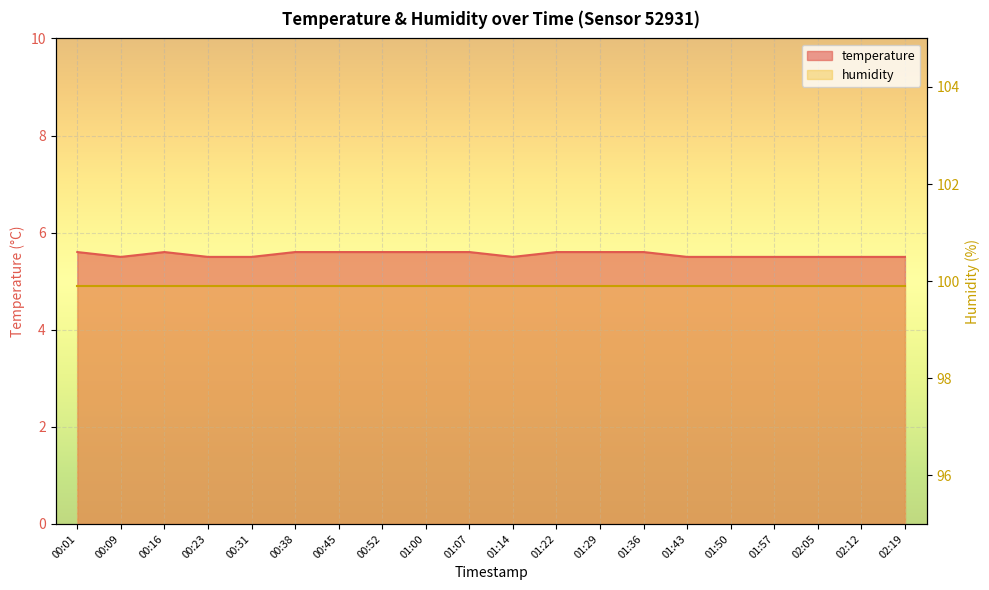

The chart shows a value of 5.5 at 01:50. True or false?

True